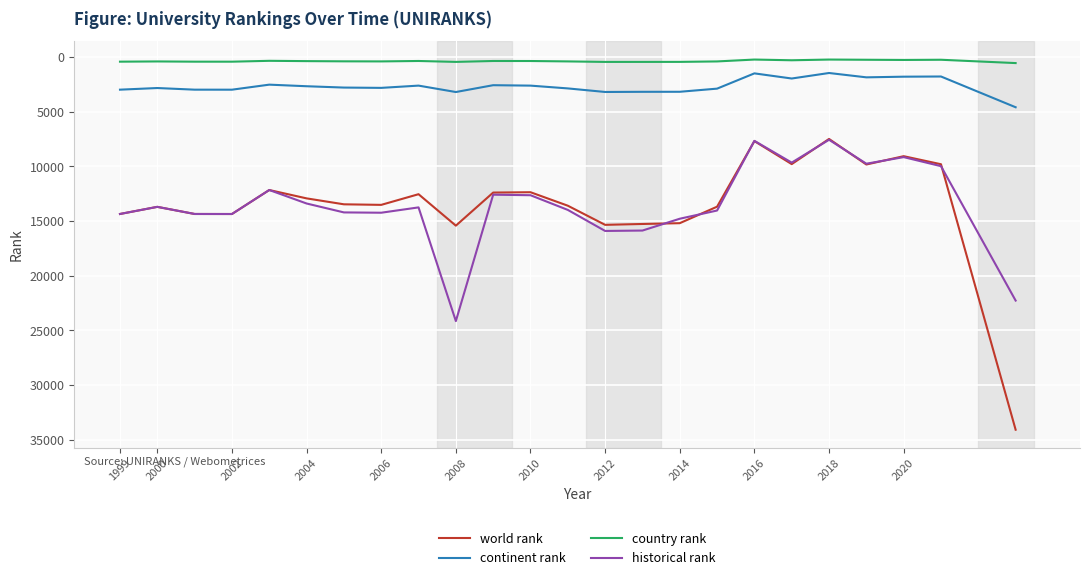

Which series has the largest range (max minus min)?

world rank